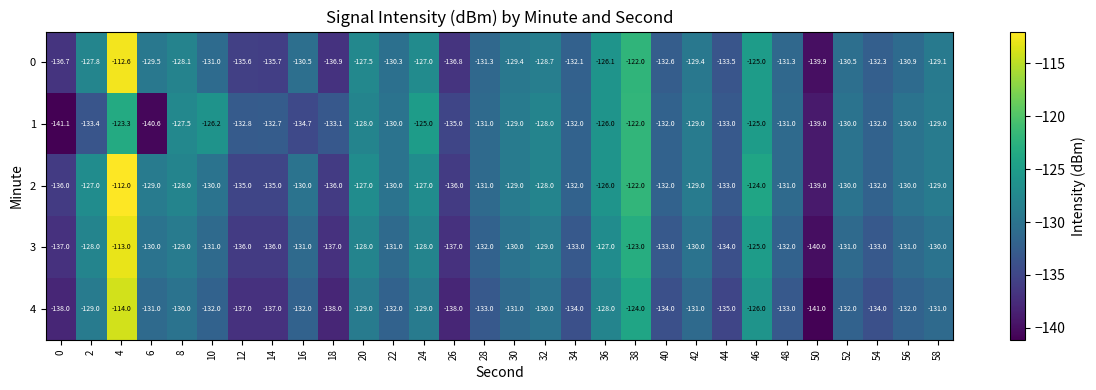

Read the 1 value at 52.

-130.0